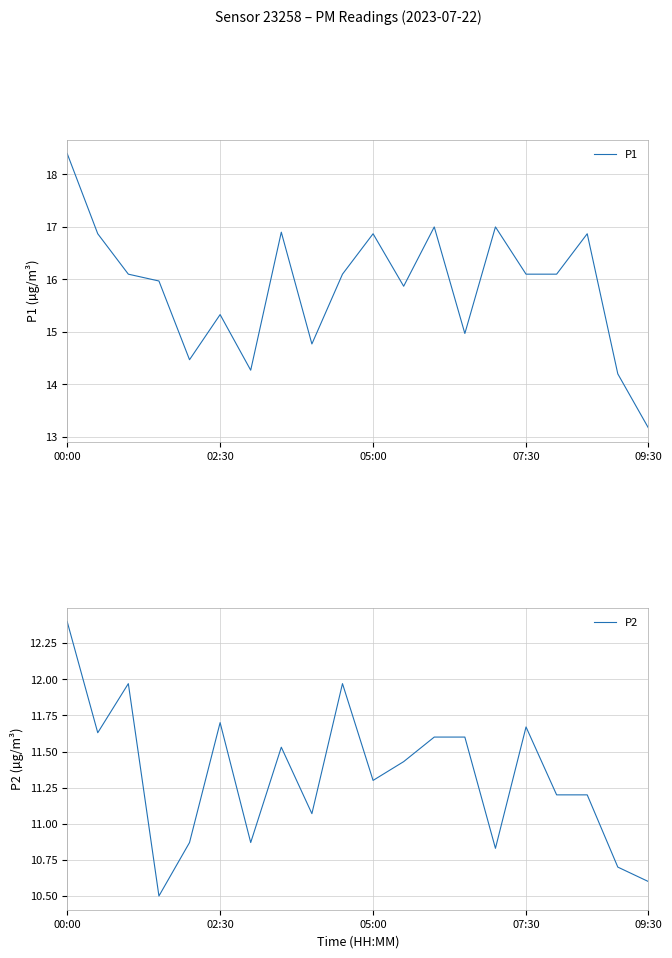

Reading left to right, list all the values displayed in this chart.

P1: 18.4	16.9	16.1	16.0	14.5	15.3	14.3	16.9	14.8	16.1	16.9	15.9	17.0	15.0	17.0	16.1	16.1	16.9	14.2	13.2
P2: 12.4	11.6	12.0	10.5	10.9	11.7	10.9	11.5	11.1	12.0	11.3	11.4	11.6	11.6	10.8	11.7	11.2	11.2	10.7	10.6